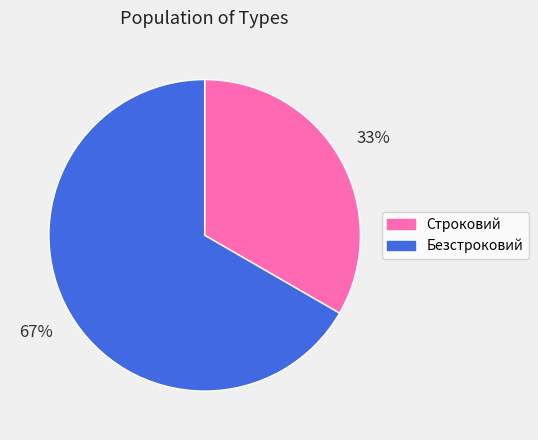

Which has a higher value, Строковий or Безстроковий?

Безстроковий